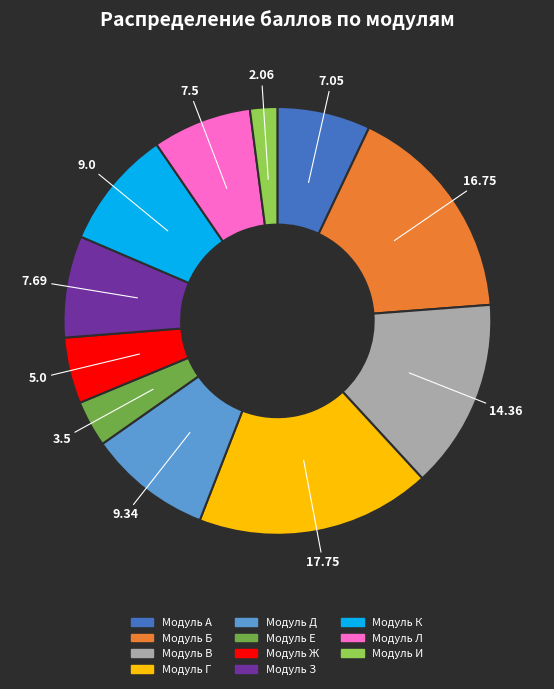

Which category has the biggest portion of the pie?

Модуль Г